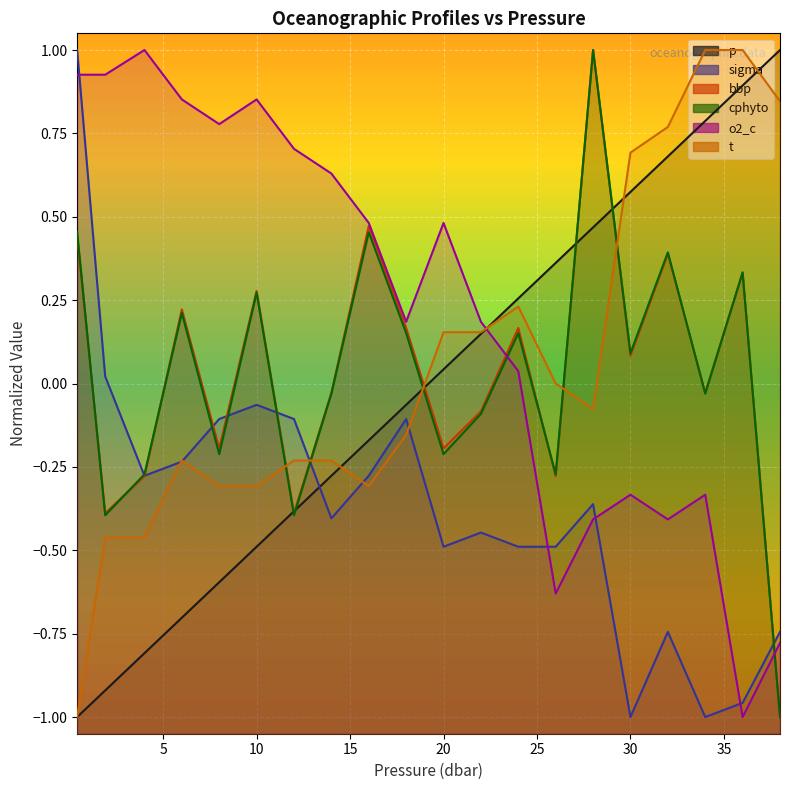

What value does the o2_c series have at 20.0?

0.5